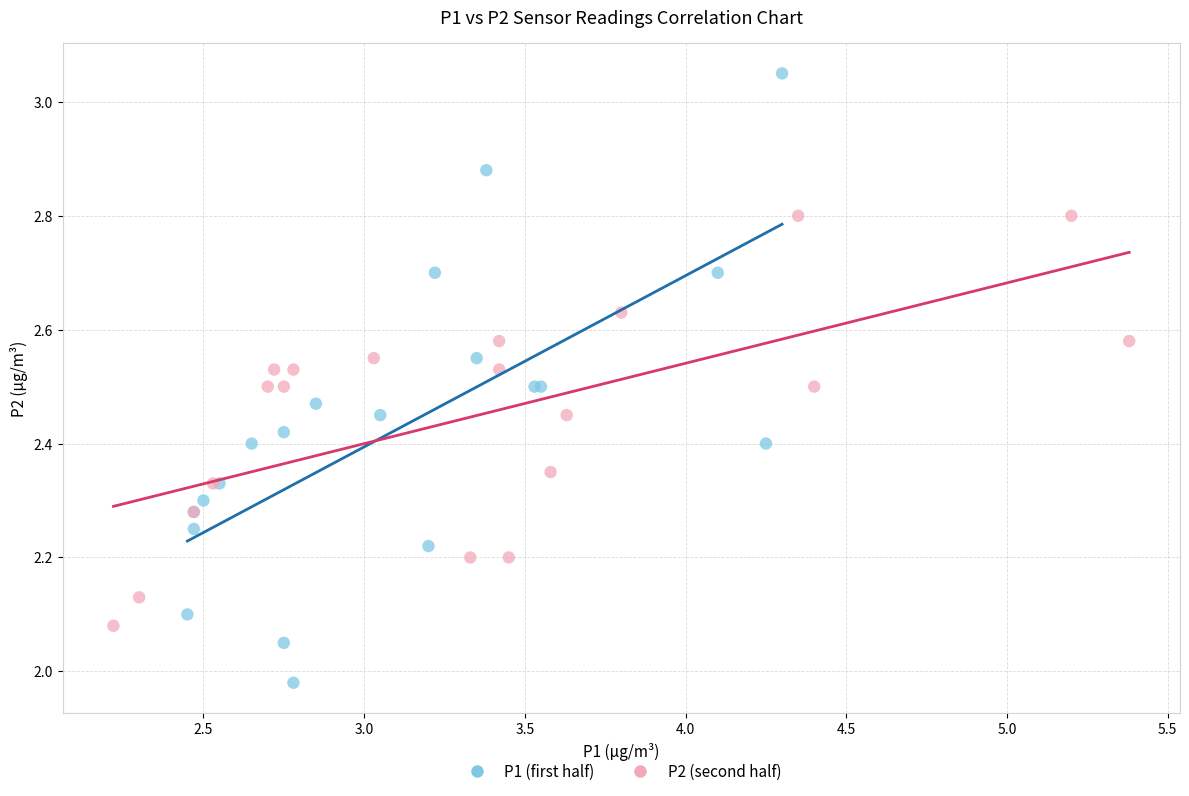

What are all the series names shown in the legend?

P1 (first half), P2 (second half)